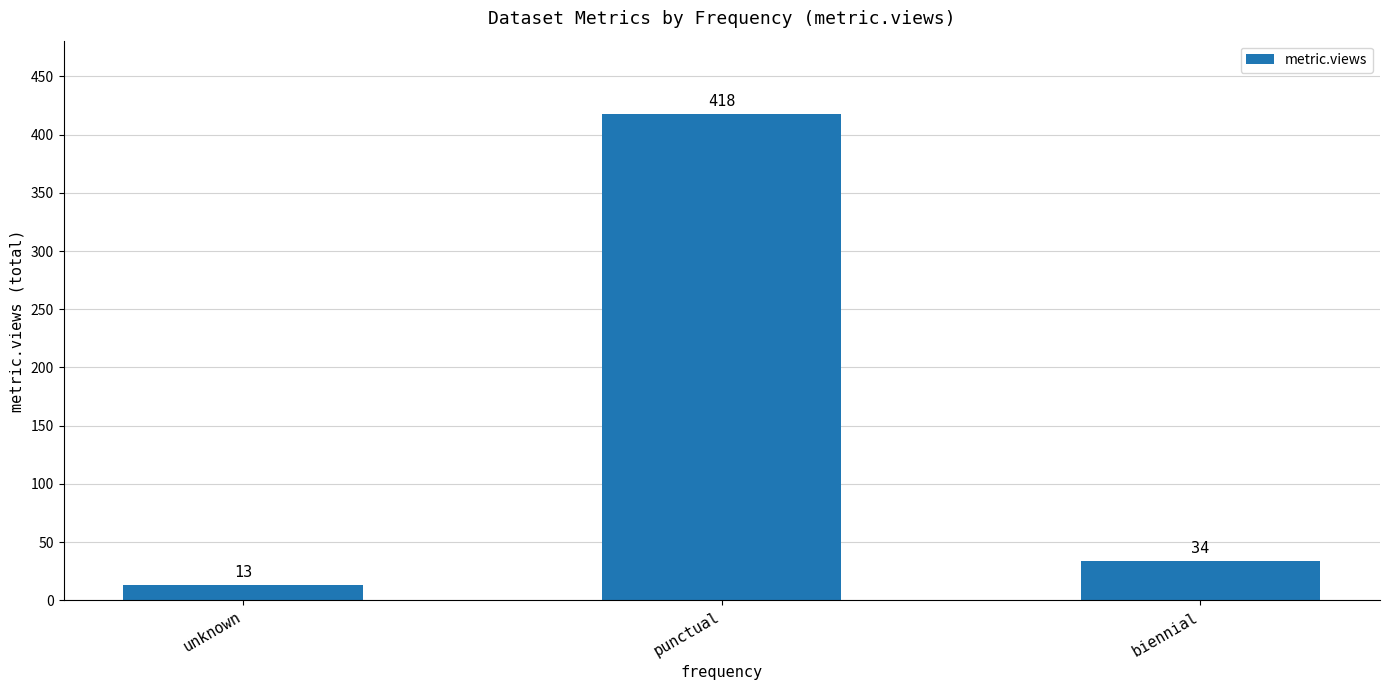

Approximately how many times larger is the value at punctual compared to biennial?

12.3